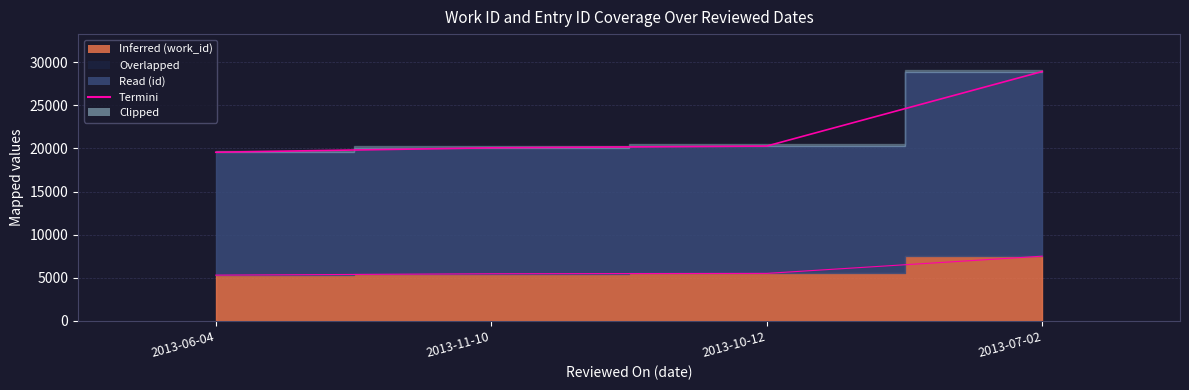

How many lines are shown in the chart?

2